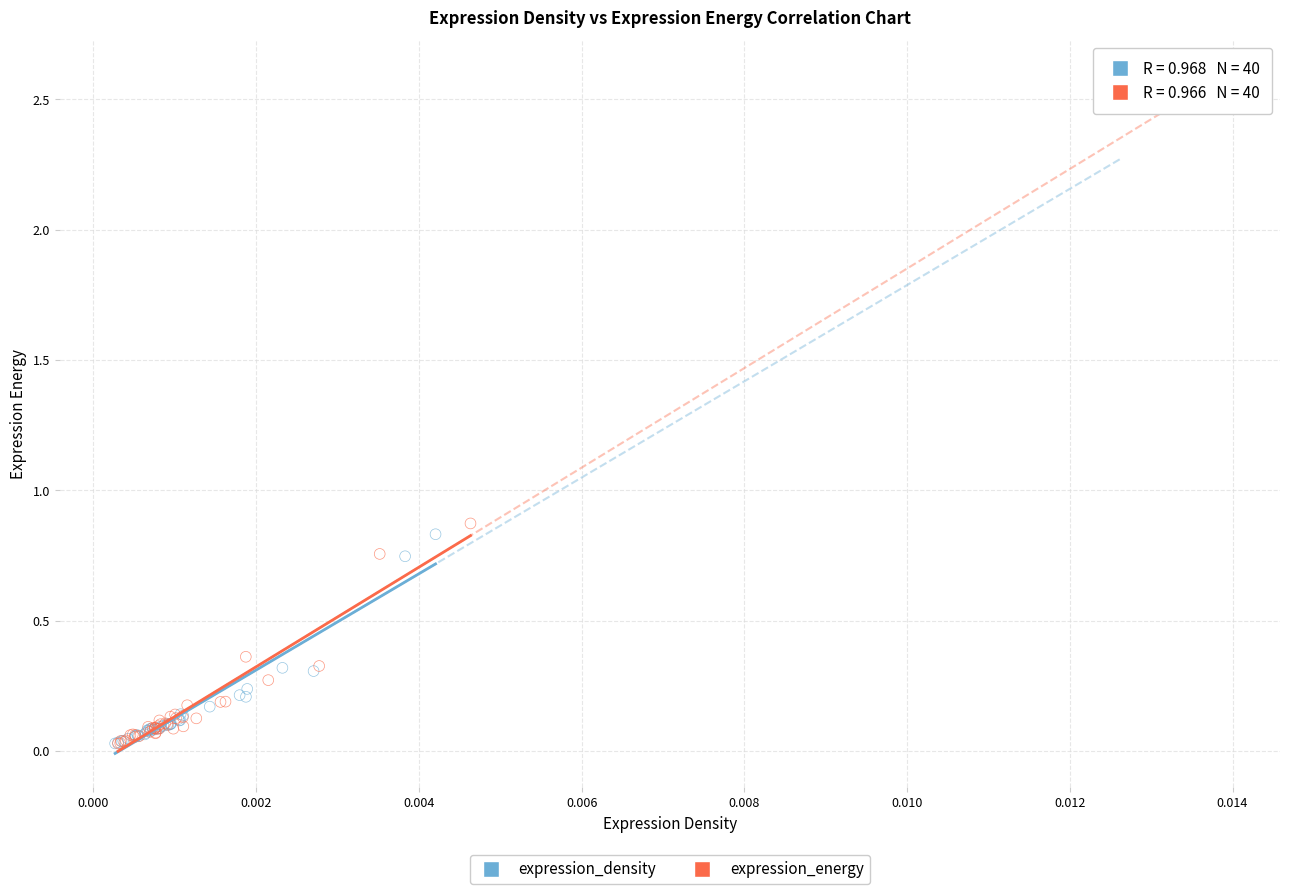

What are all the series names shown in the legend?

expression_density, expression_energy